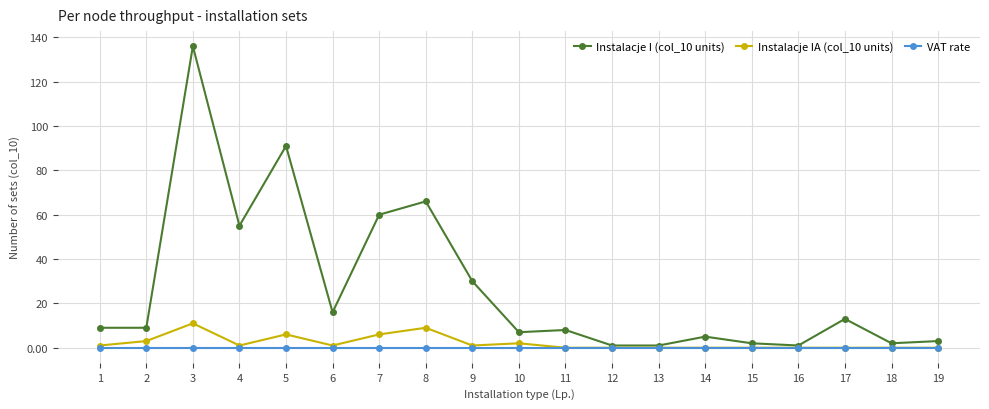

The value of VAT rate at 2 is 0.1. True or false?

True